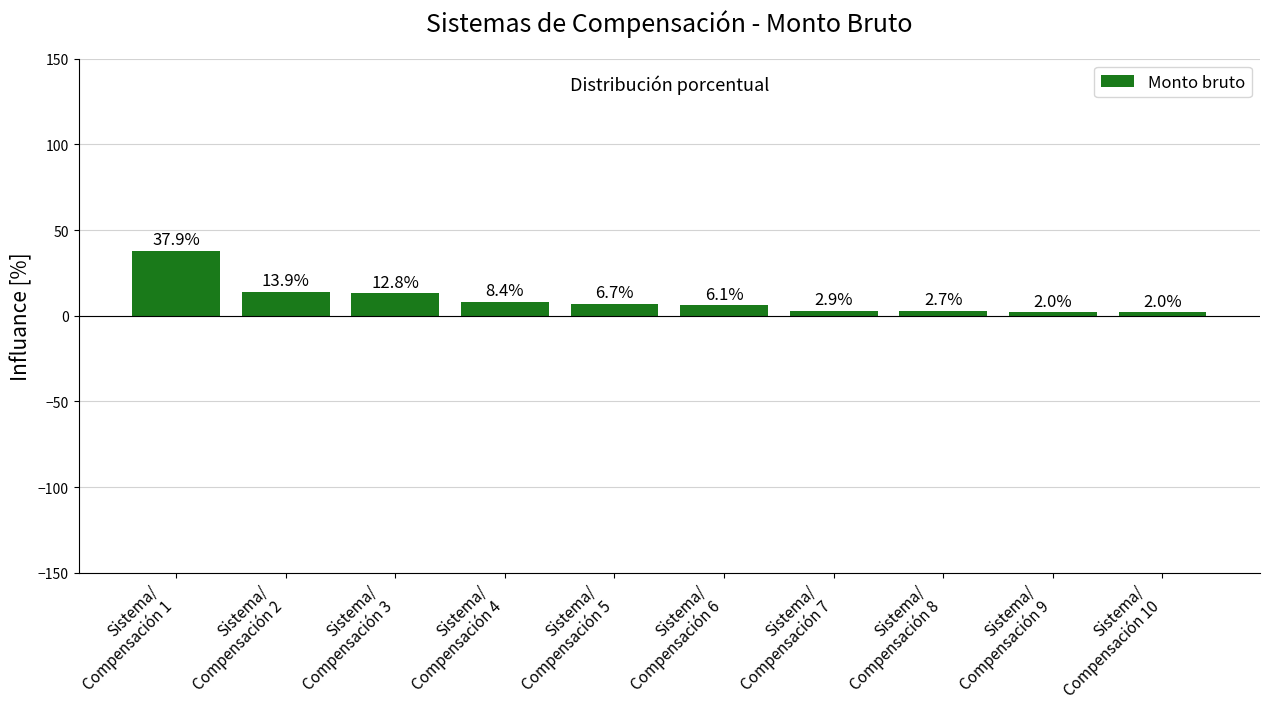

Read the value at Sistema/
Compensación 6, to the nearest 10.

10